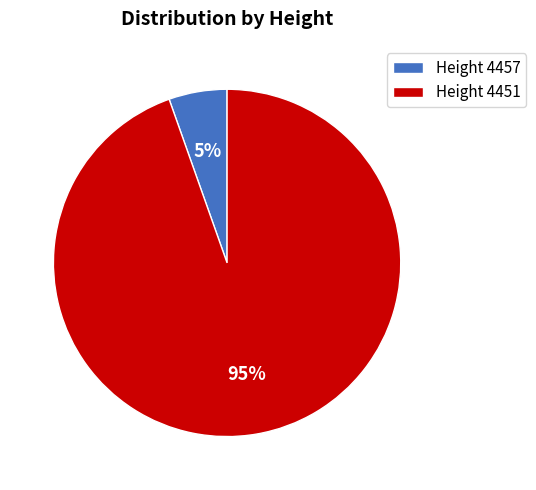

To the nearest percent, what is the average slice percentage?

50%